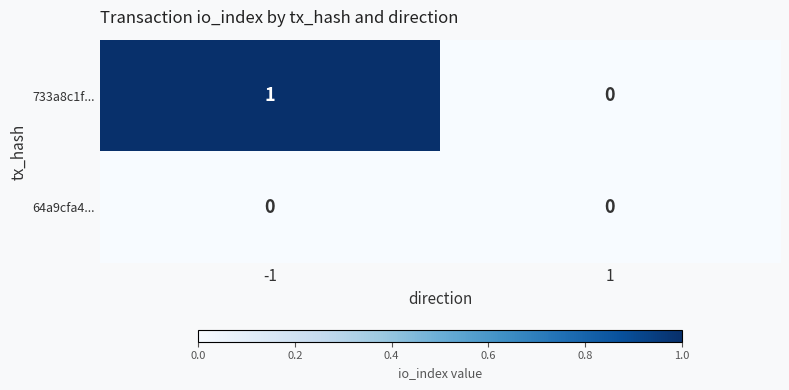

The 64a9cfa4... series shows 0 at 1. True or false?

True